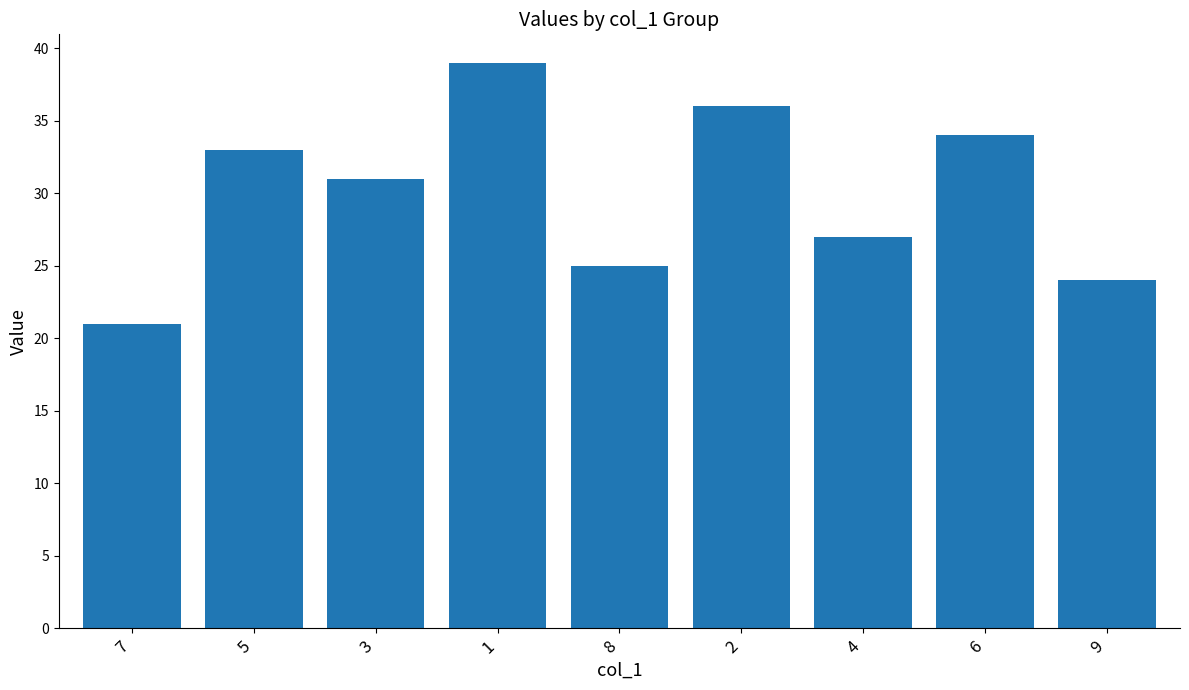

What is the smallest value displayed?

21